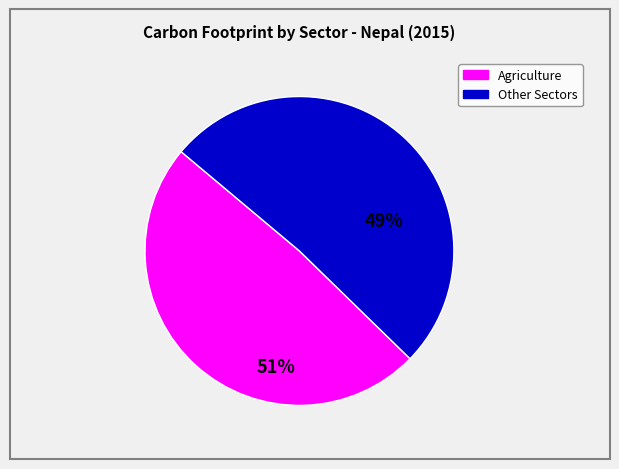

Is Mining and Energy the majority of the pie?

No